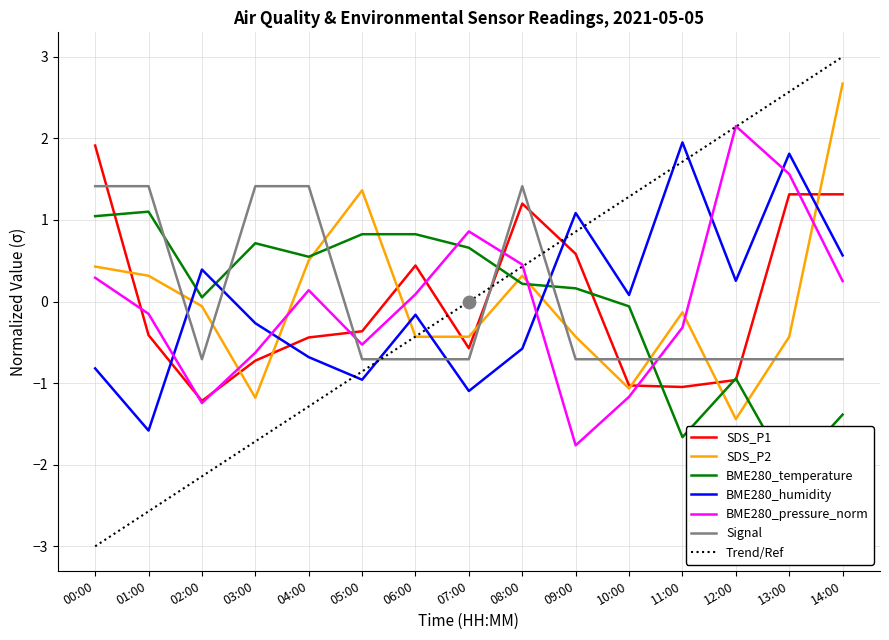

Is the value of SDS_P2 at 14:00 greater than the value of BME280_pressure_norm at 00:00?

Yes